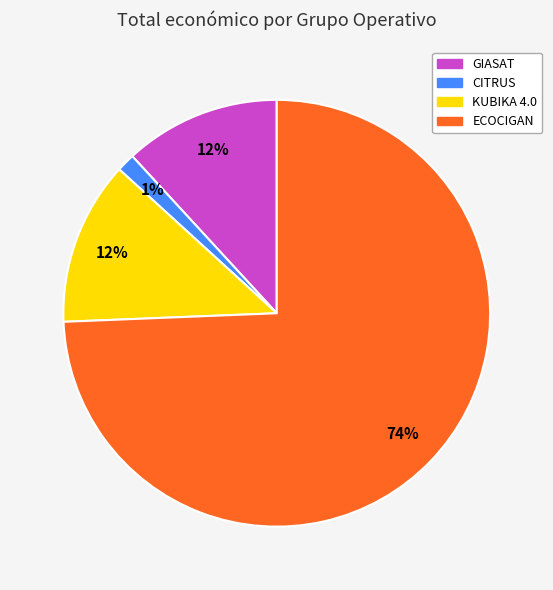

How many slices are in this pie chart?

4